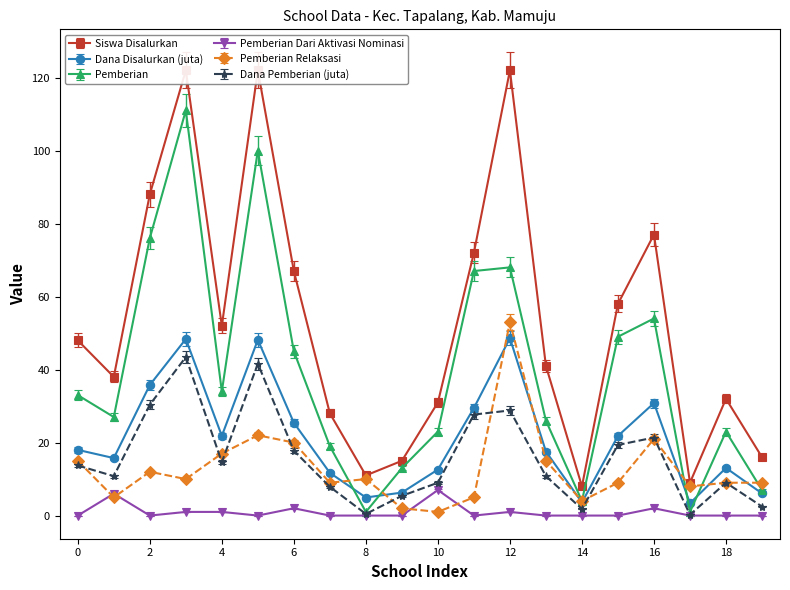

The value of Pemberian Relaksasi at 8 is 10.0. True or false?

True